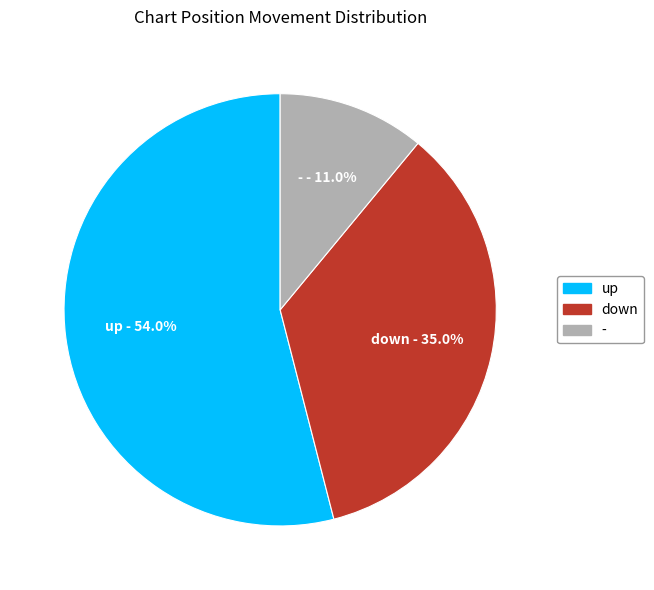

To the nearest percent, what is the difference between the - and down slice percentages?

24%